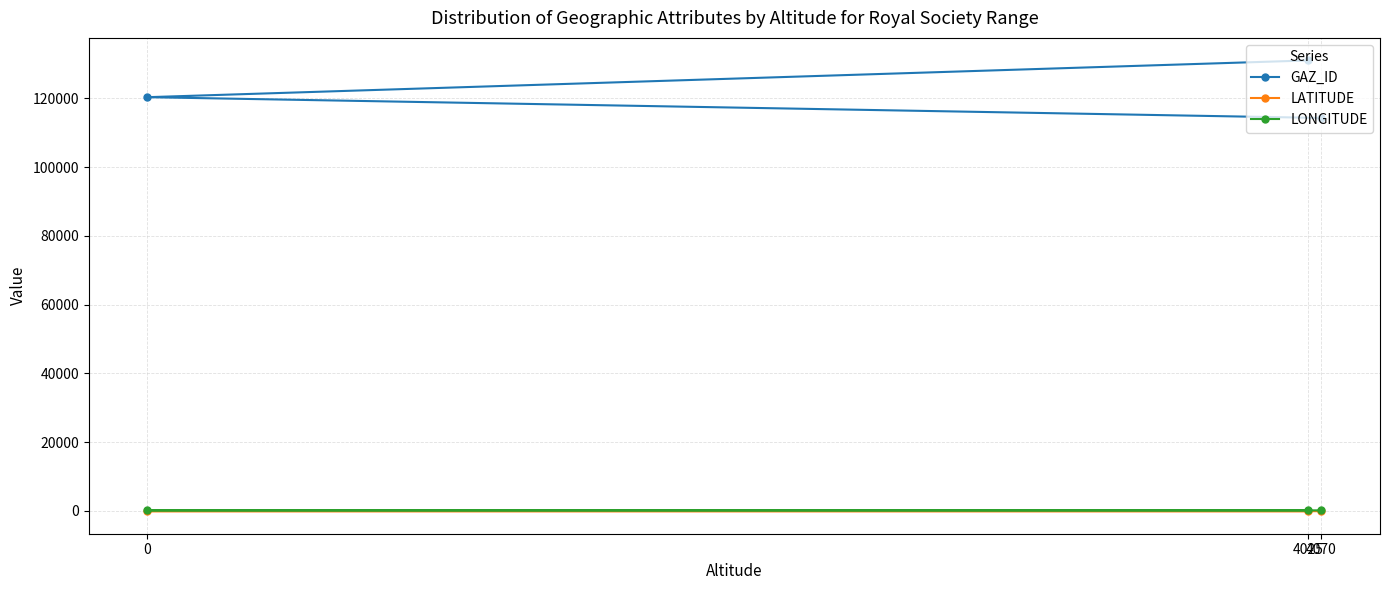

How many data points does each series have?

3